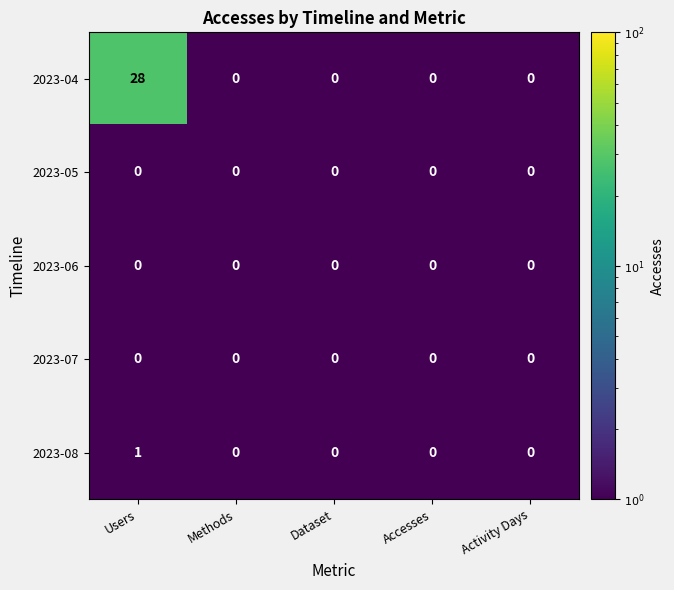

What is the difference between the 2023-04 values at Users and Methods?

28